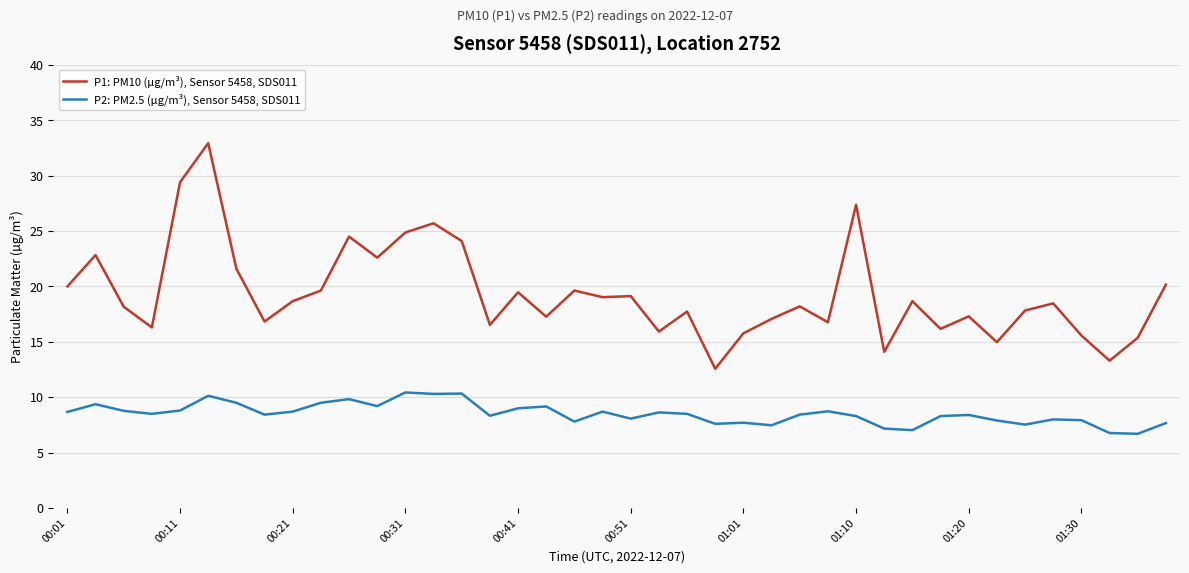

True or false: P1: PM10 (µg/m³), Sensor 5458, SDS011 and P2: PM2.5 (µg/m³), Sensor 5458, SDS011 cross at least once.

False